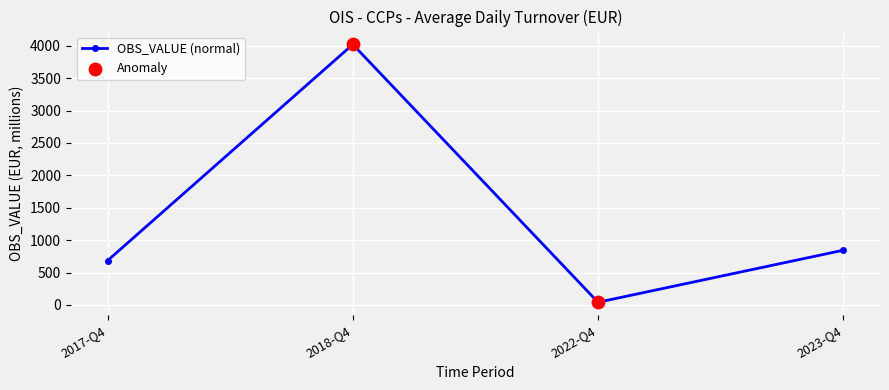

Which has a higher value, 2018-Q4 or 2022-Q4?

2018-Q4